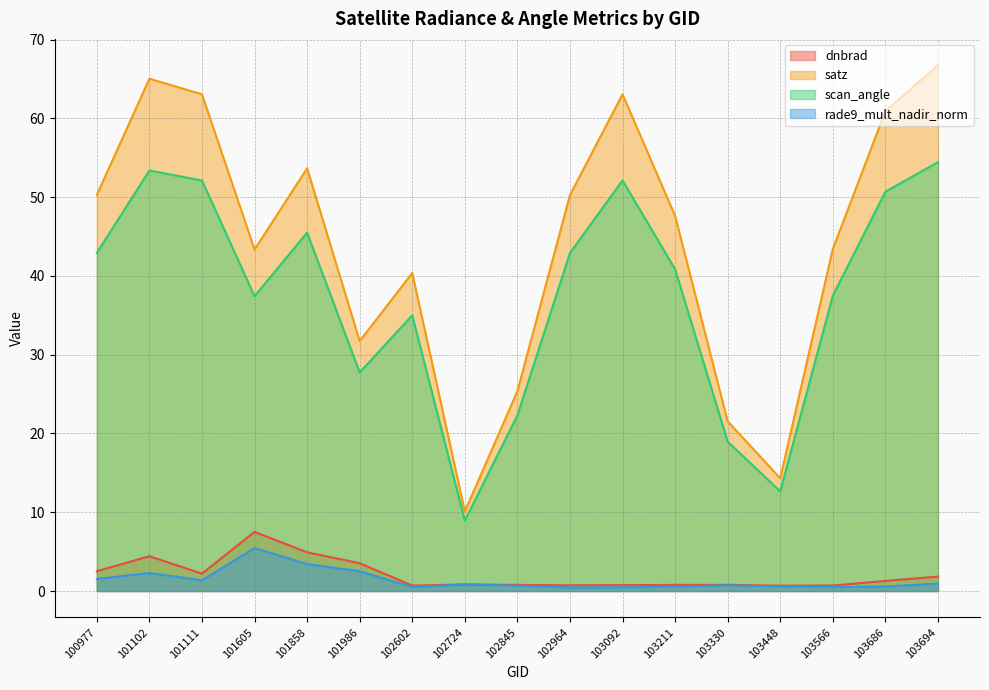

The scan_angle series shows 64.2 at 103566. True or false?

False